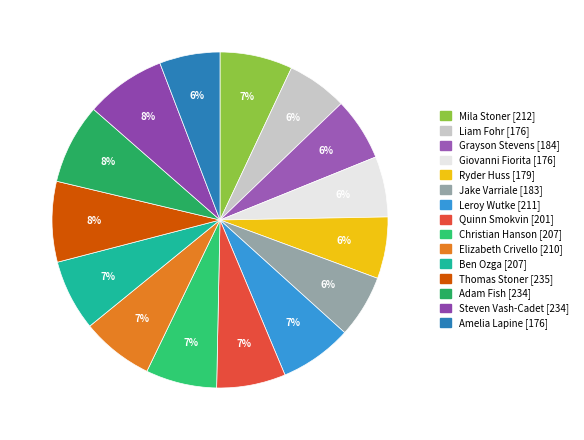

The Adam Fish slice represents 1% of the pie. True or false?

False